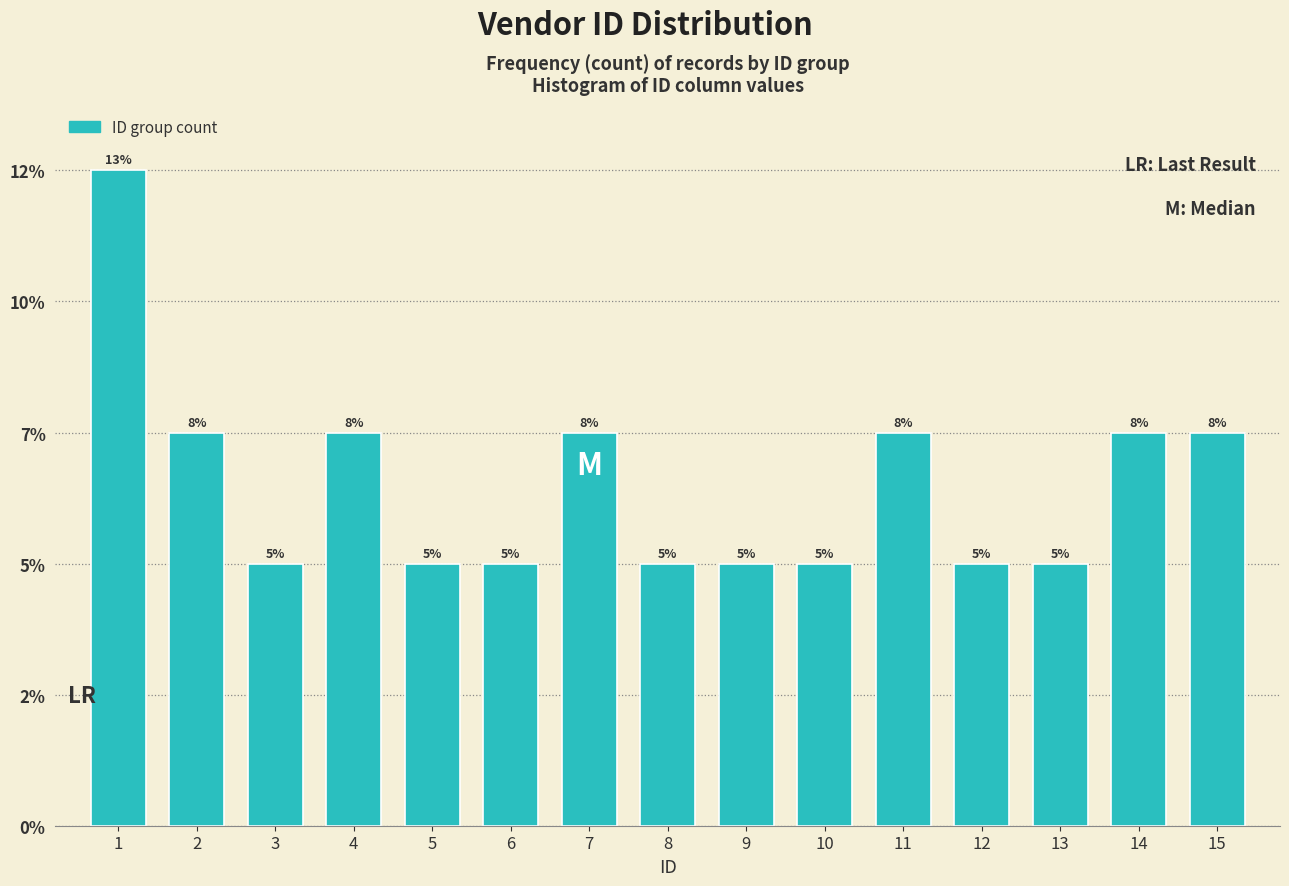

Are the bars horizontal?

No